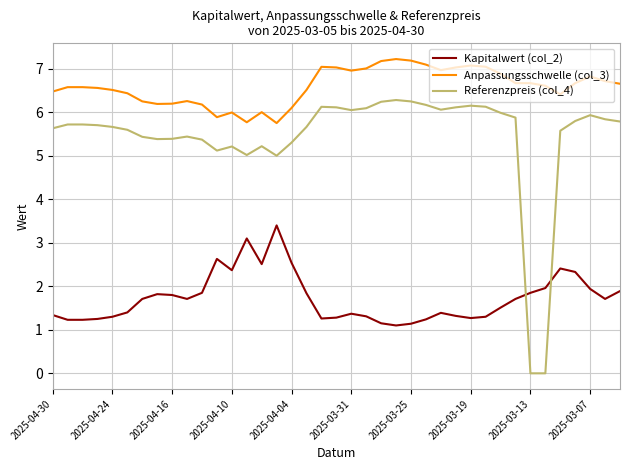

How many intersections are there between Kapitalwert (col_2) and Referenzpreis (col_4)?

2